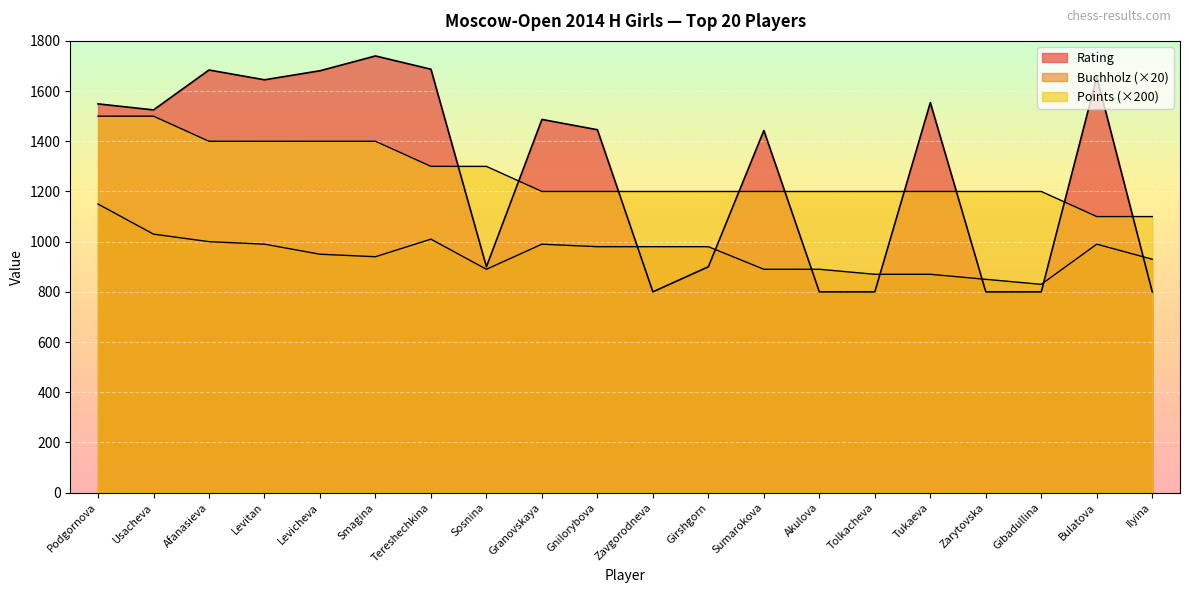

Is the value of Rating at Tukaeva greater than the value of Buchholz at Tukaeva?

Yes